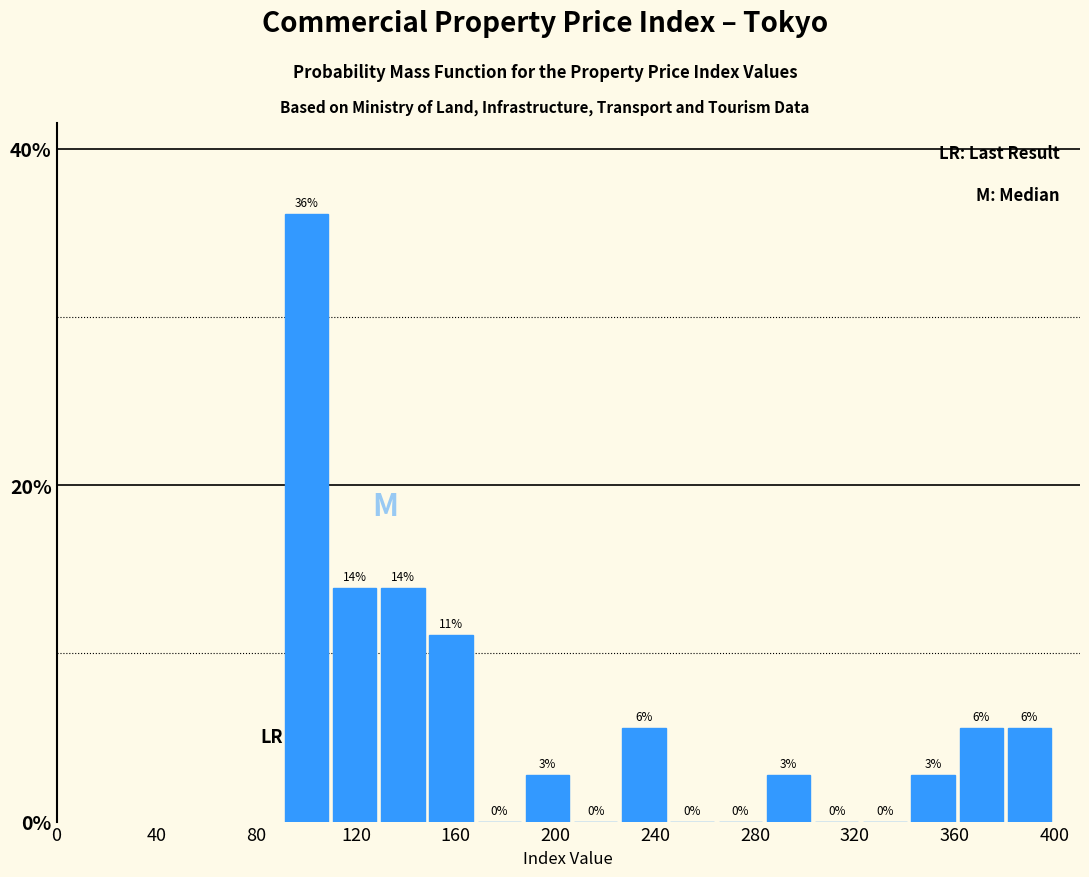

Read against the x-axis, roughly where is the centre of the tallest bar?

100